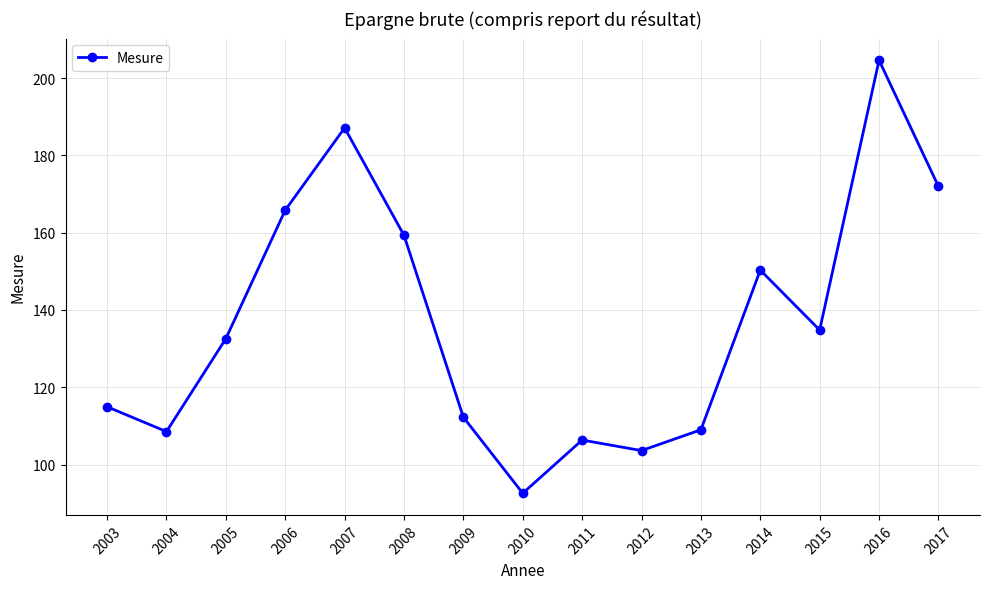

Where does the data first go above 132?

2005